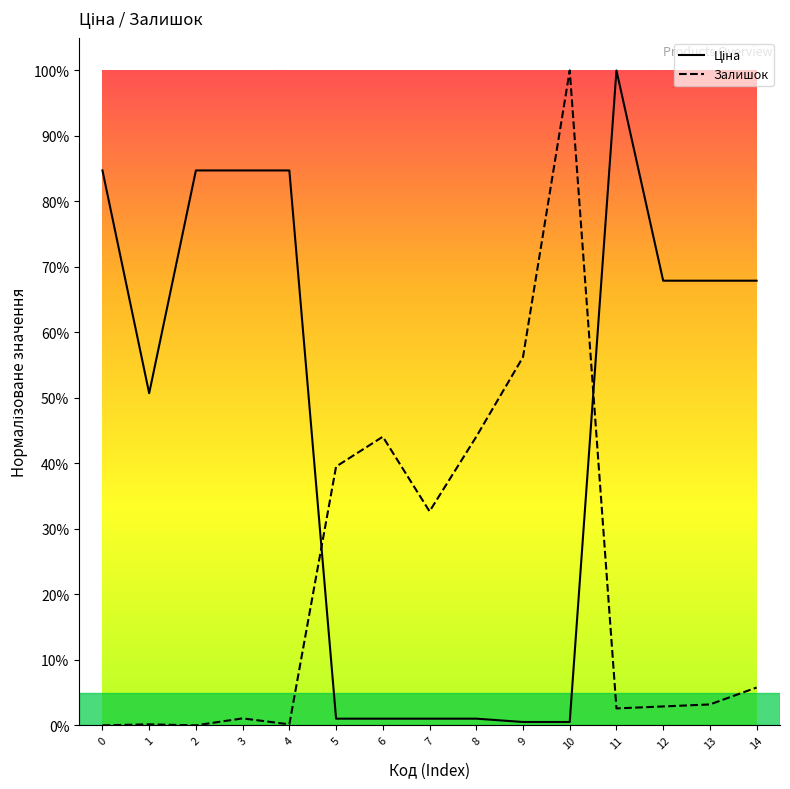

Does the chart have visible grid lines?

No